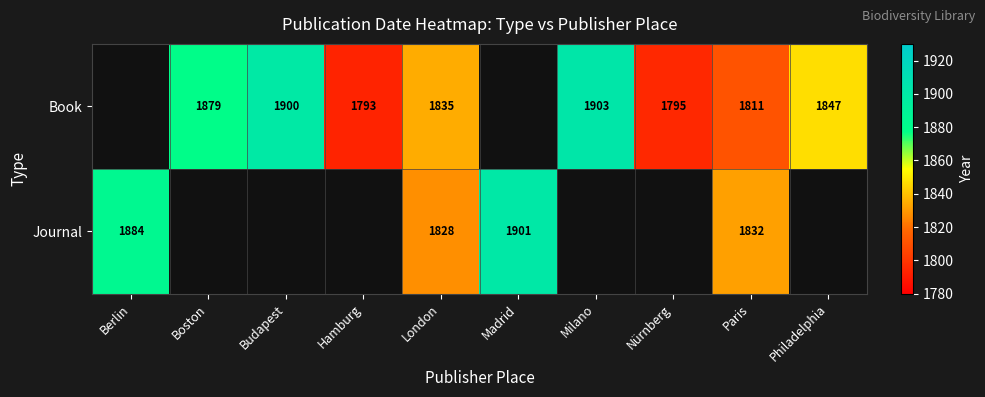

At Paris, list the series in order from smallest to largest.

Book, Journal